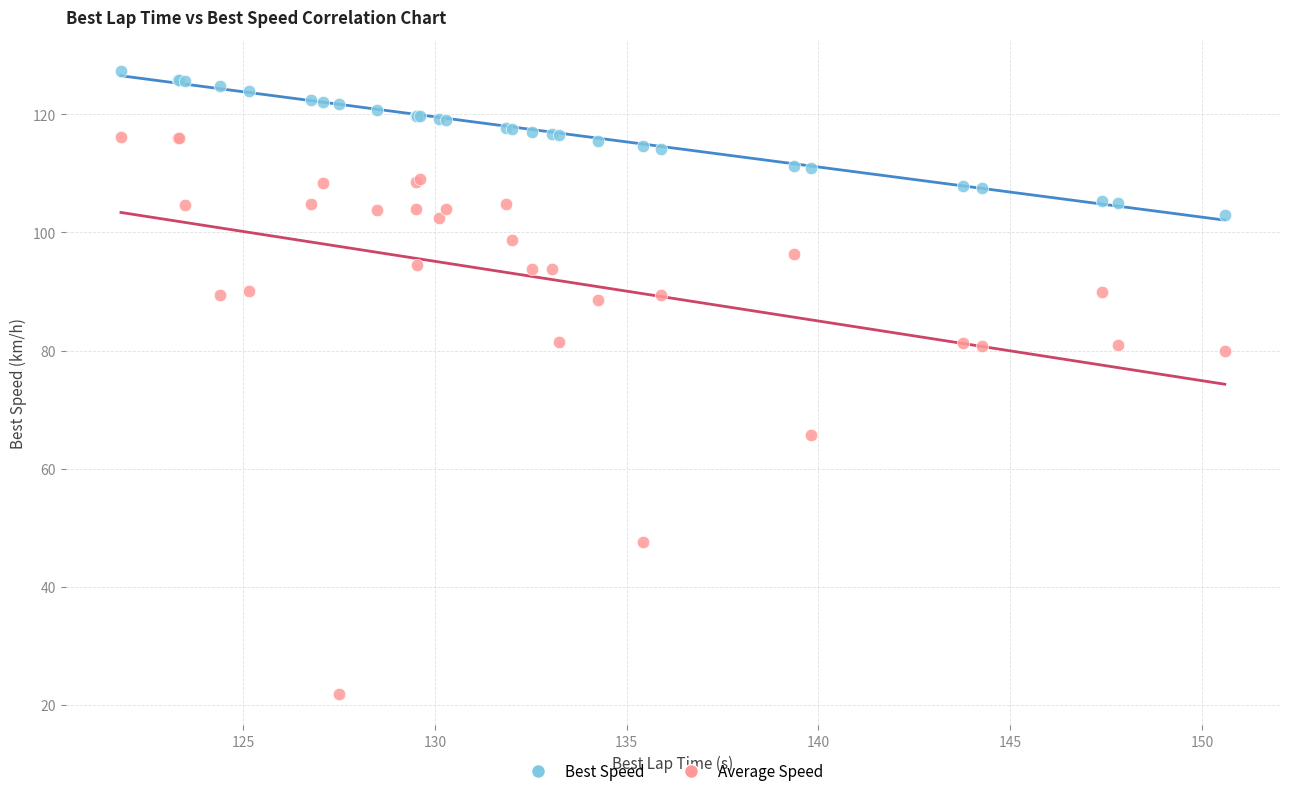

Which series reaches the maximum Y coordinate?

Best Speed